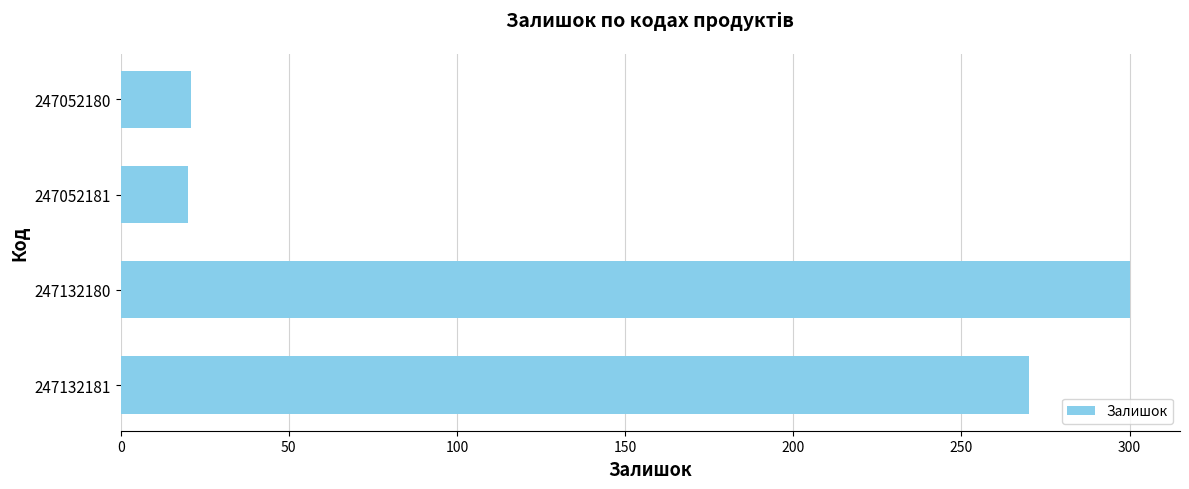

Where is the data nearest to the value 160?

247132181